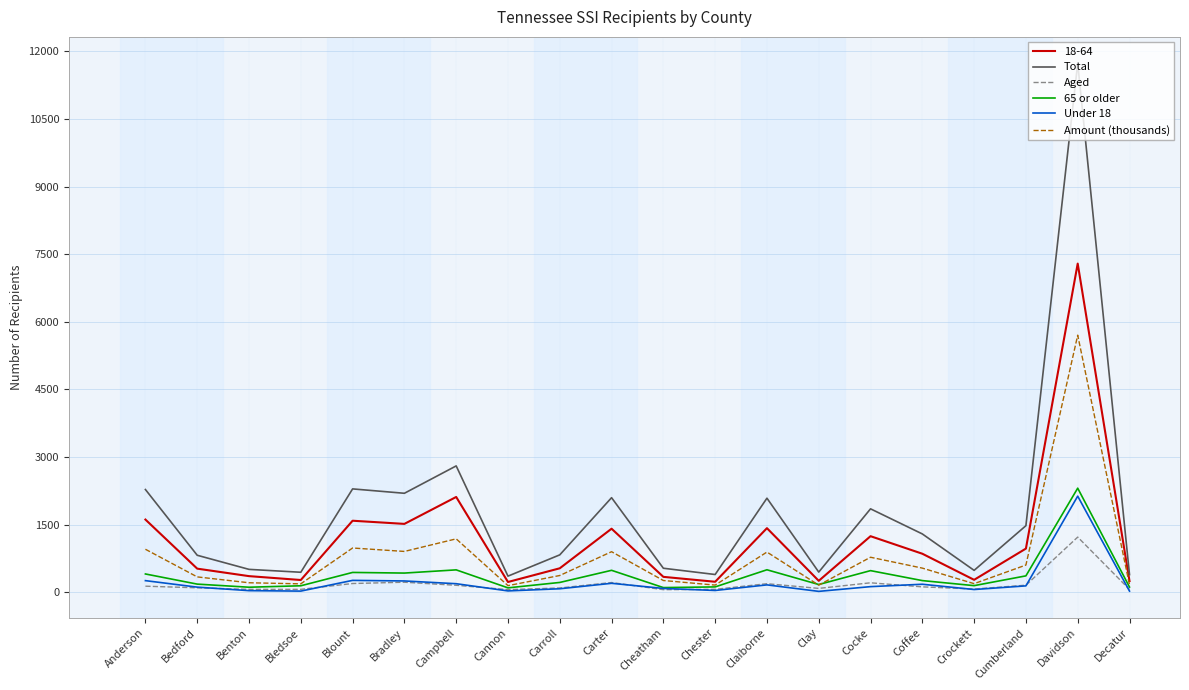

What is the difference between the second highest and second lowest values in the Aged series?

164